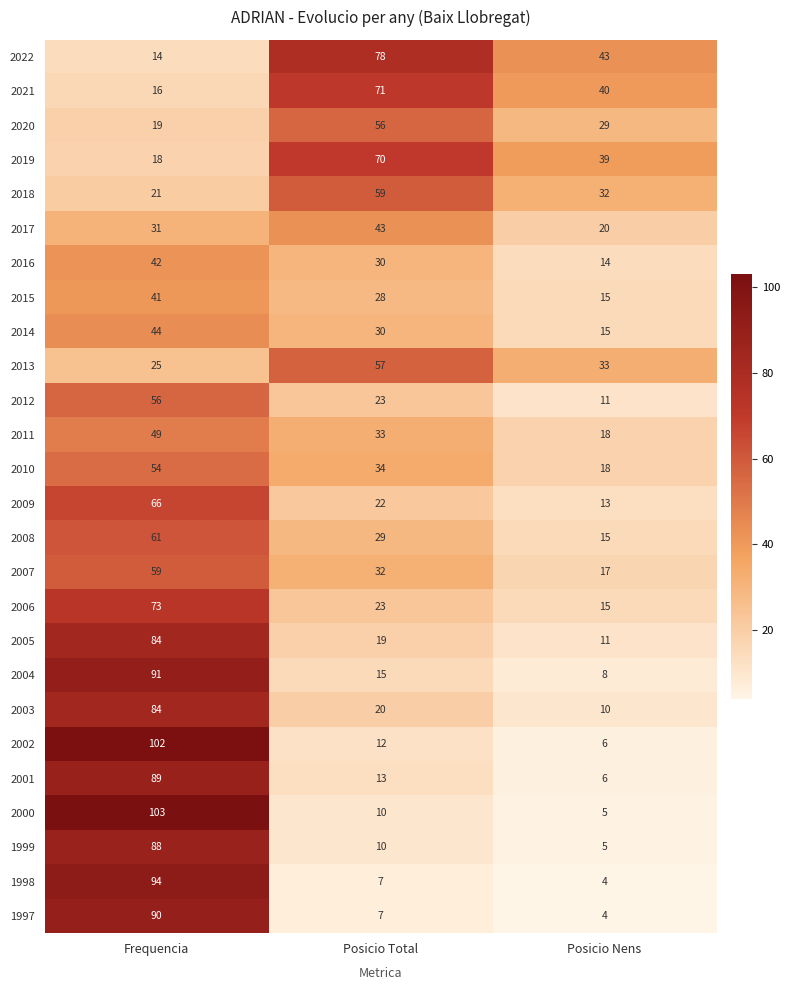

At which label is 2019 closest to 44?

Posicio Nens